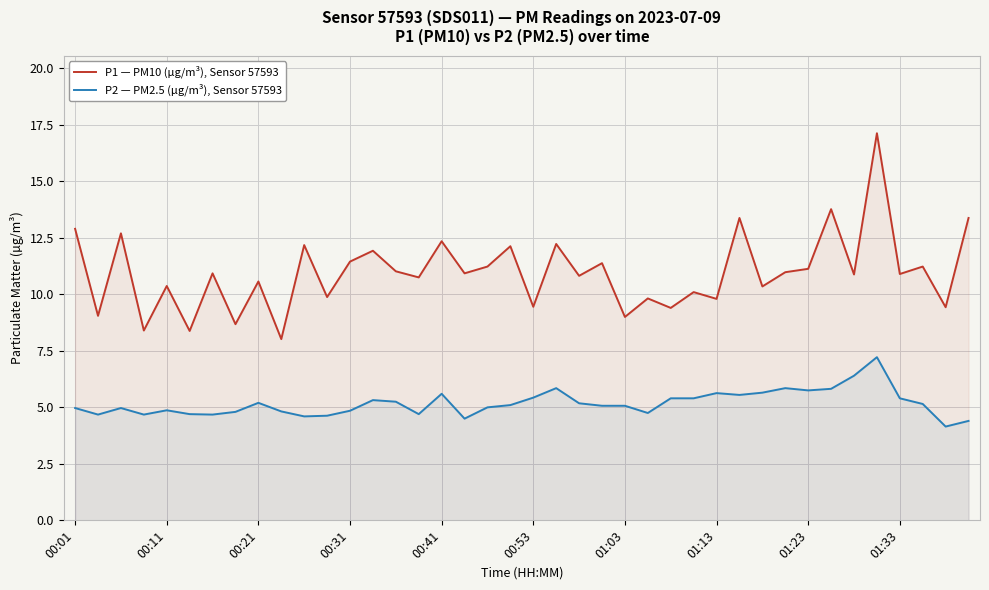

The P2 — PM2.5 (µg/m³), Sensor 57593 series shows 3.9 at 21. True or false?

False